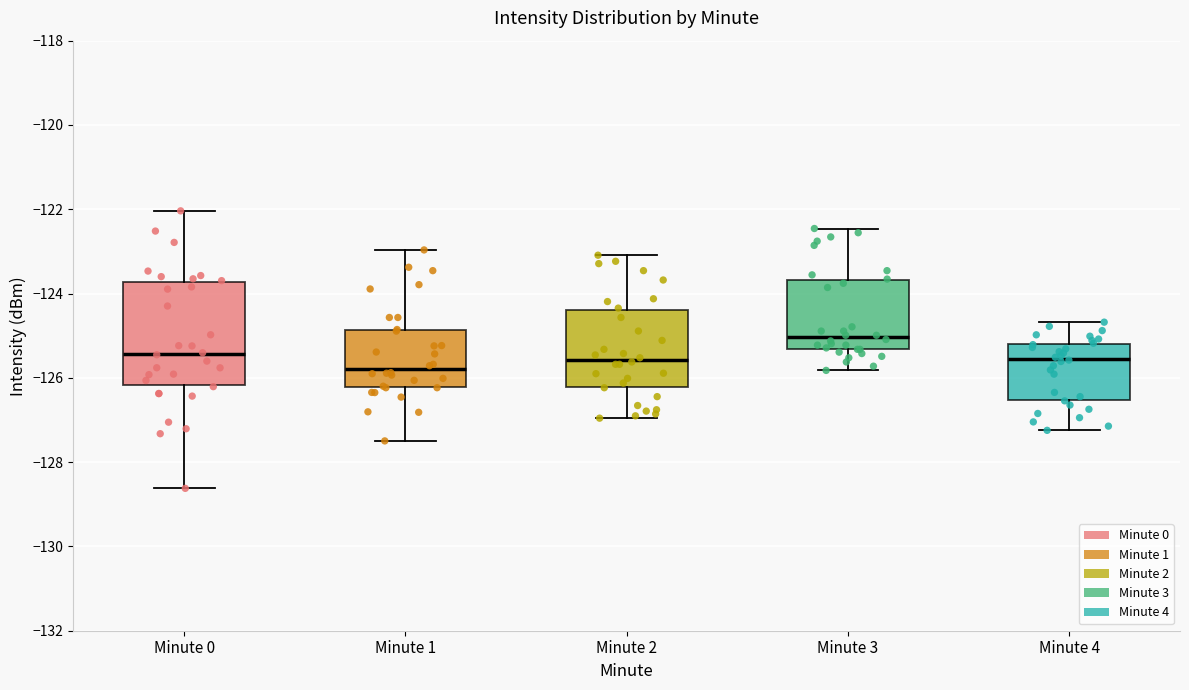

Where is the lower edge of the box for Minute 1 on the y-axis? The values are not printed on the chart, so give them approximately, as read against the axis.

-126.2